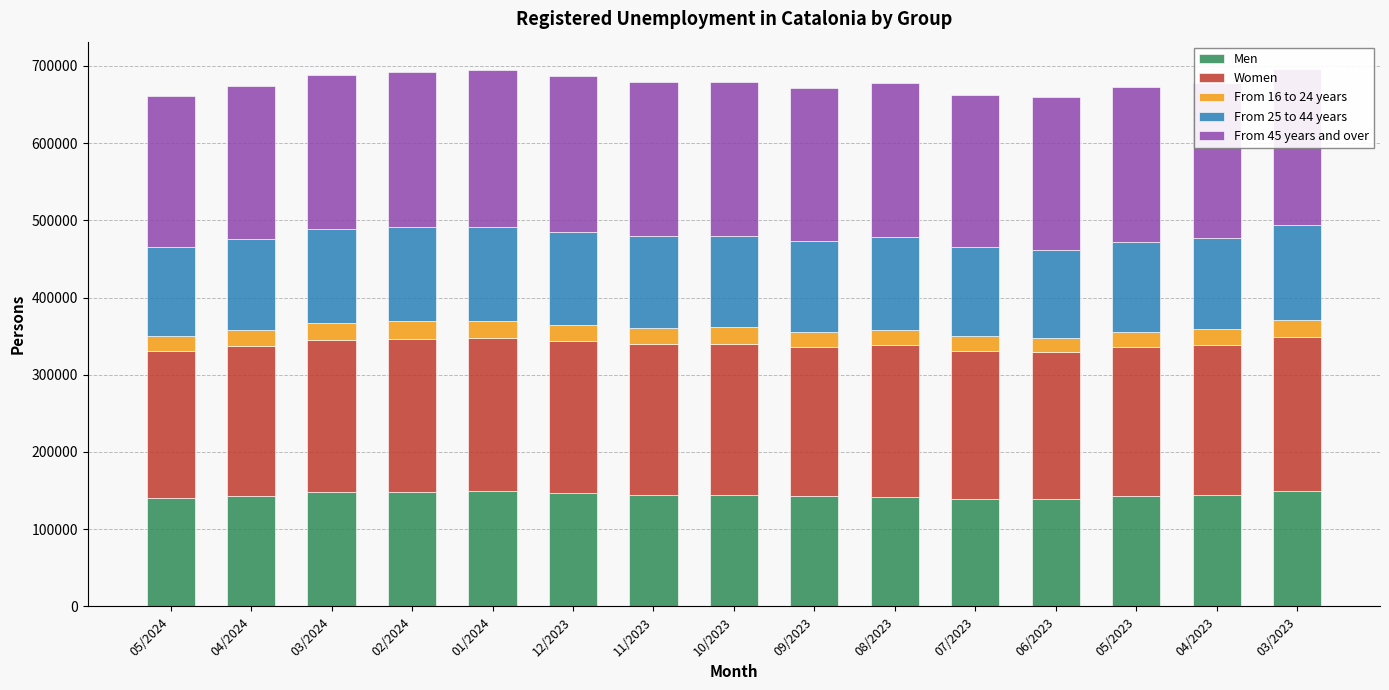

What is the value of the Men bar at the 10th from the left?

142309